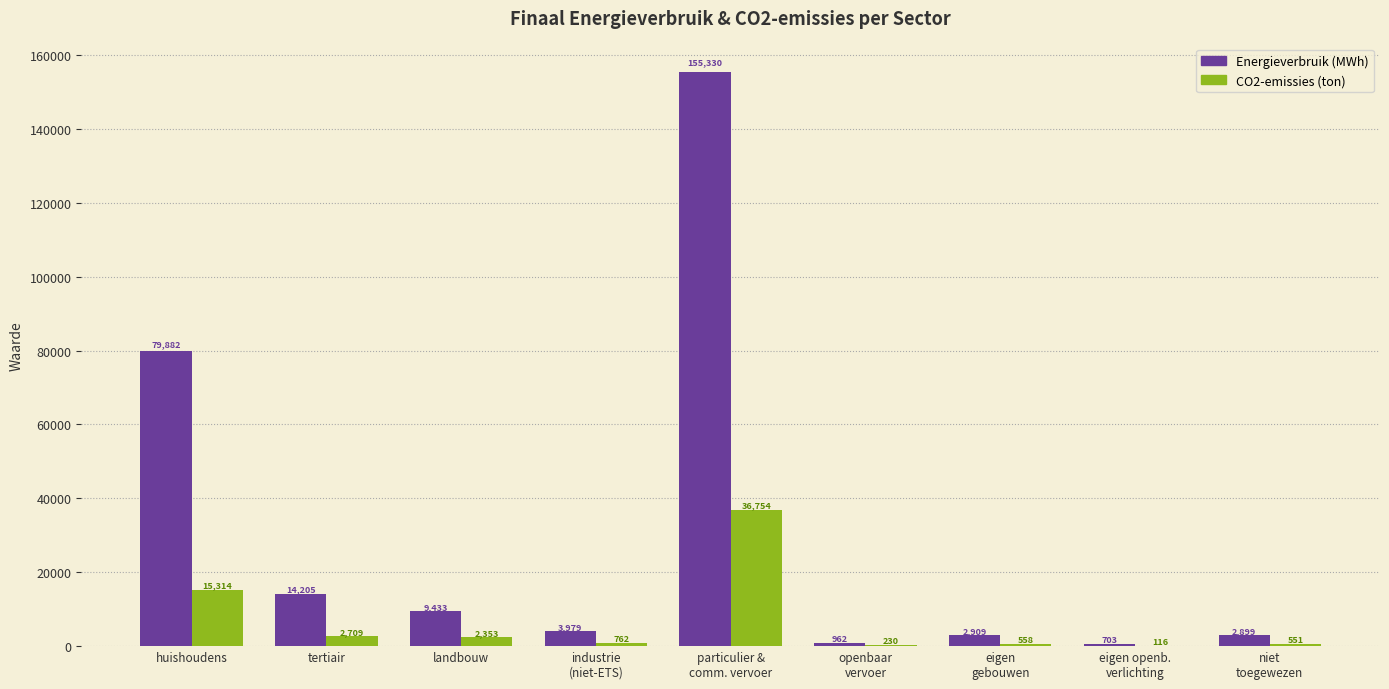

What is the highest value of the CO2-emissies (ton) series?

36754.1